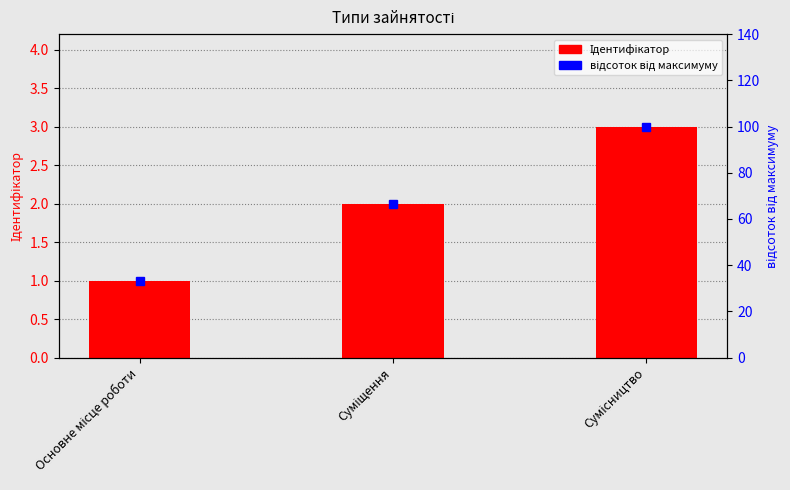

Which series has the largest total across all categories?

відсоток від максимуму